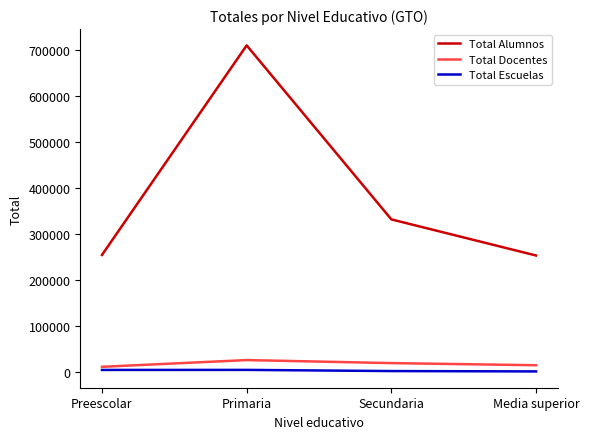

What is the average value of the Total Alumnos series?

387402